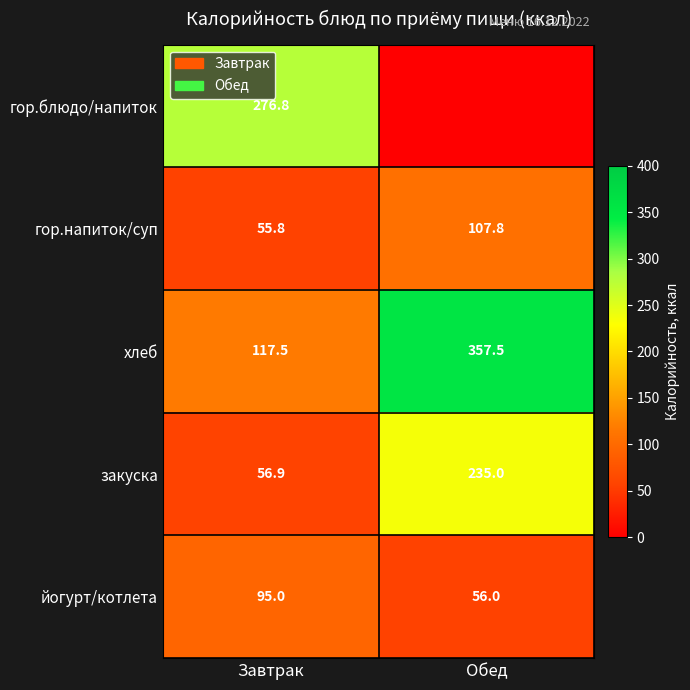

What is the approximate value of хлеб at Обед?

357.5